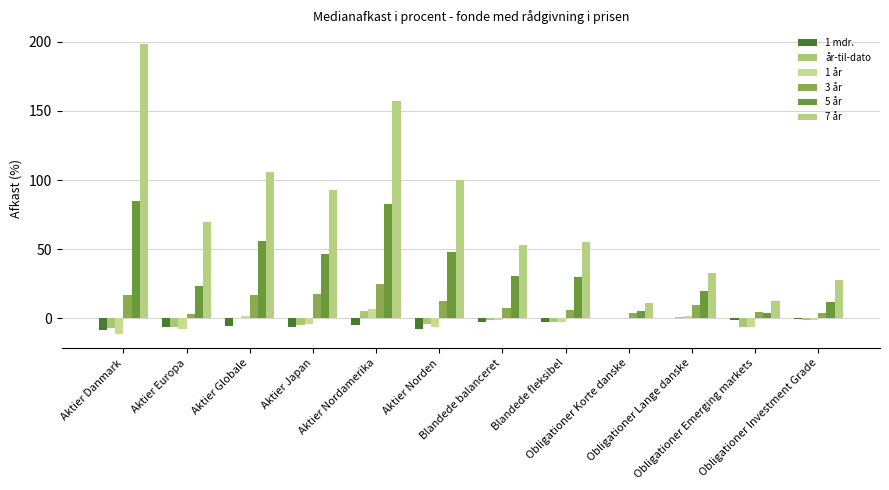

How many groups of bars are there?

12